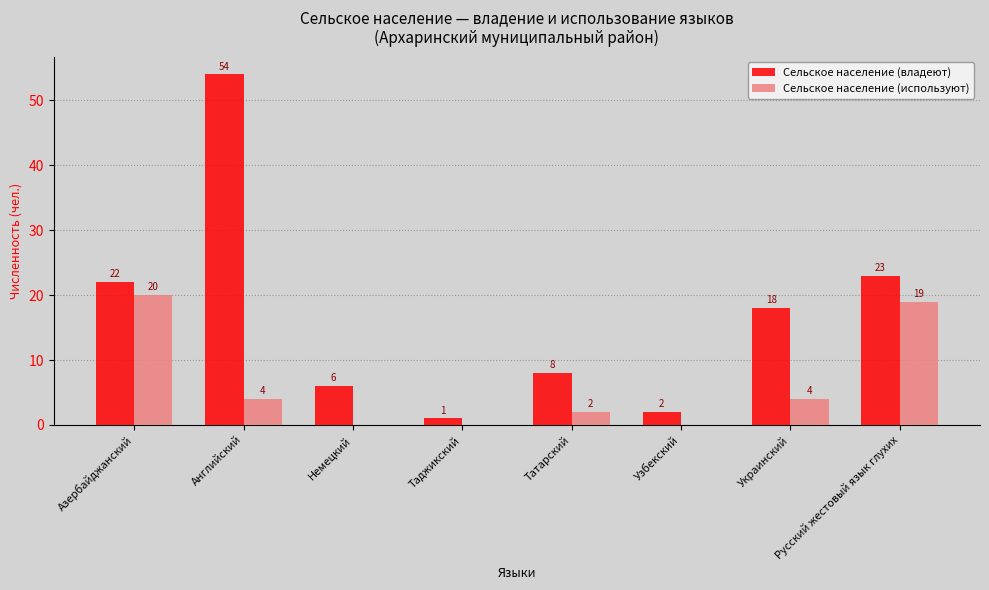

What are all the series names shown in the legend?

Сельское население (владеют), Сельское население (используют)